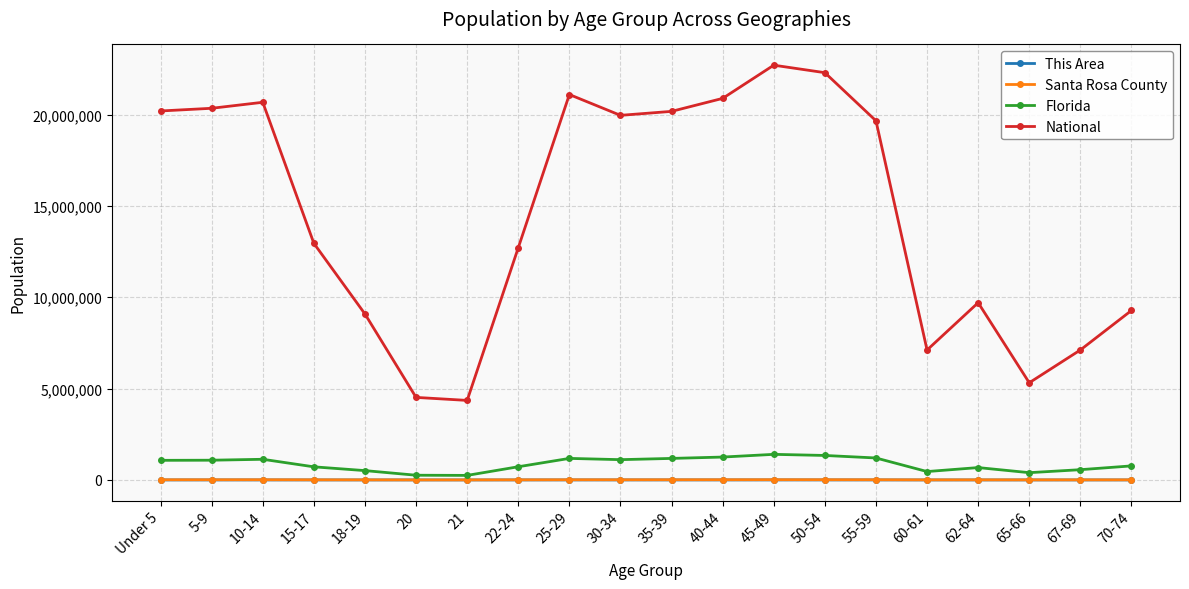

At which label does National reach its peak?

45-49